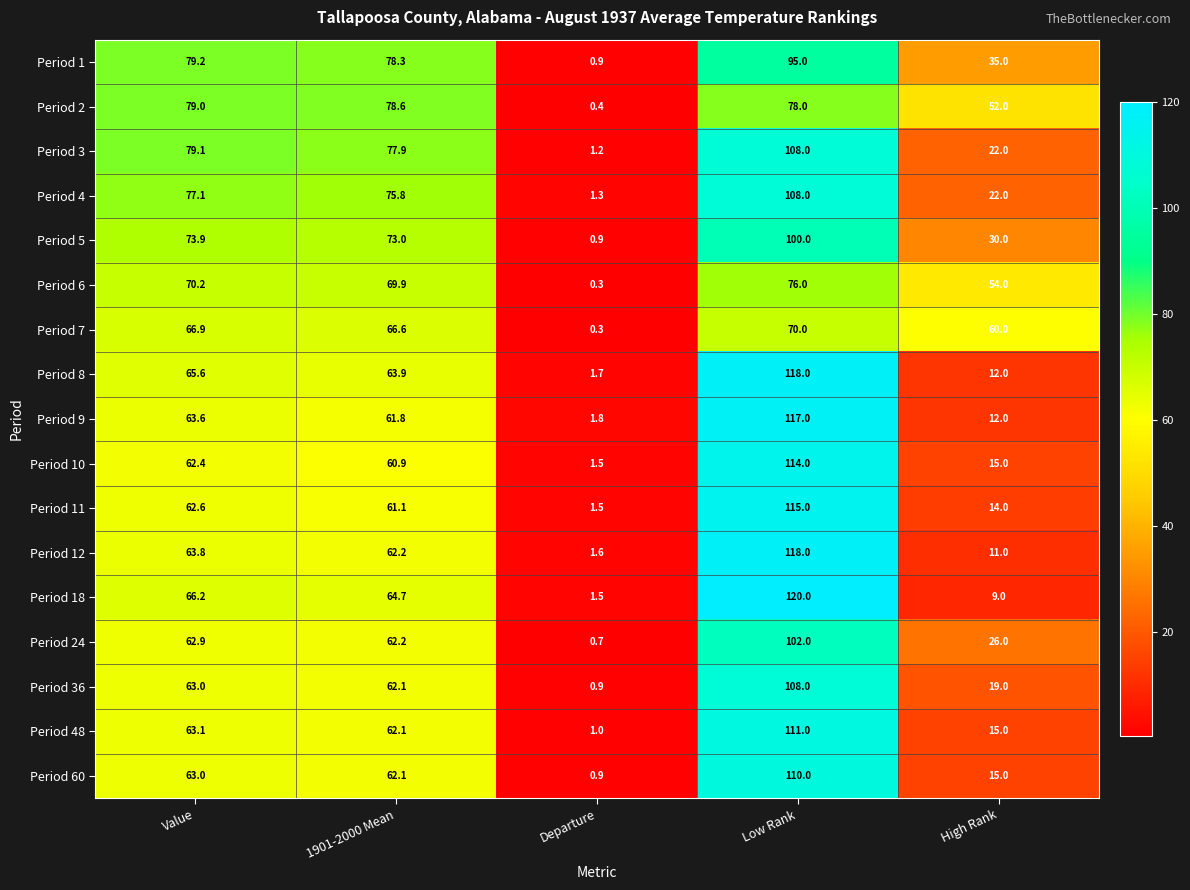

How many data points does each series have?

5